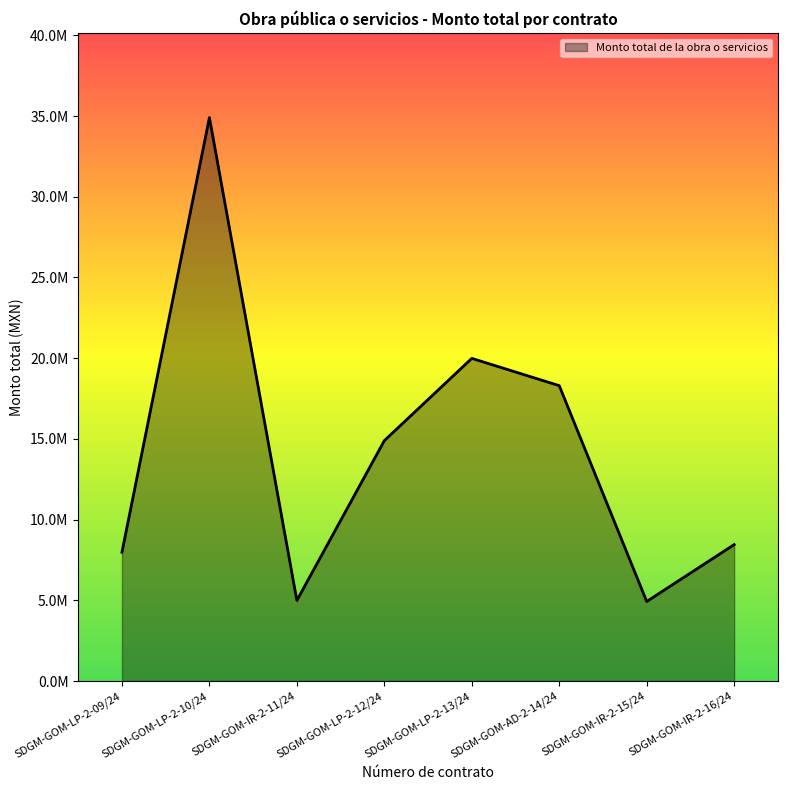

Where is the first local minimum?

SDGM-GOM-IR-2-11/24